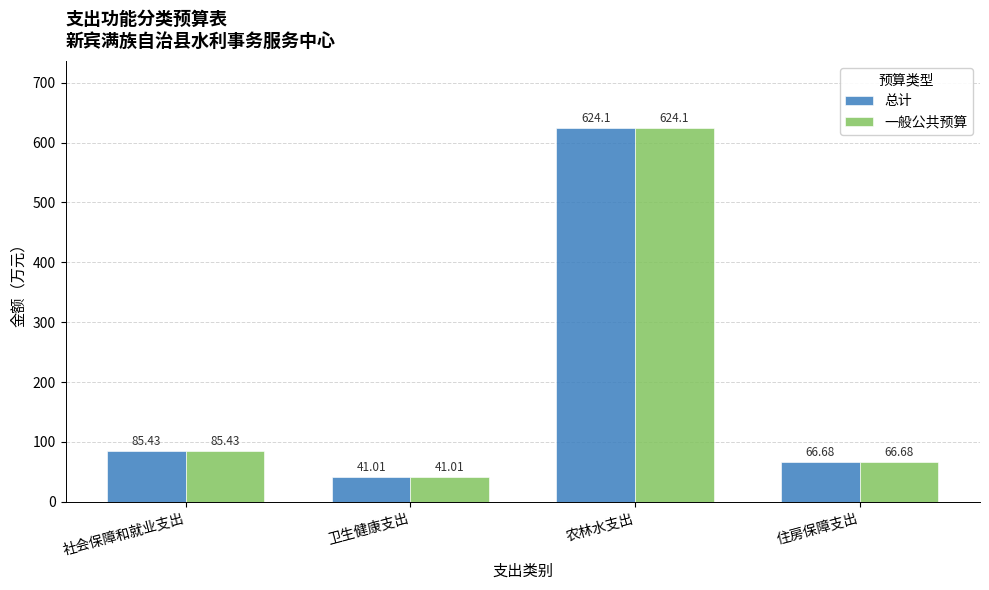

Reading left to right, extract all data points from this chart.

总计: 85.4	41.0	624.1	66.7
一般公共预算: 85.4	41.0	624.1	66.7